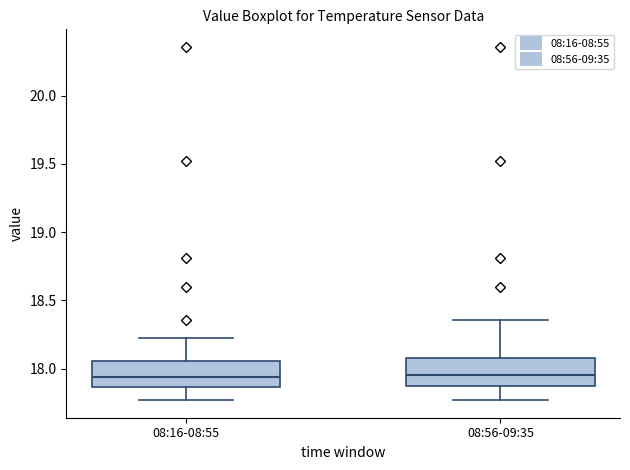

Where does the median line of the box for 08:56-09:35 sit on the y-axis? The values are not printed on the chart, so give them approximately, as read against the axis.

17.95